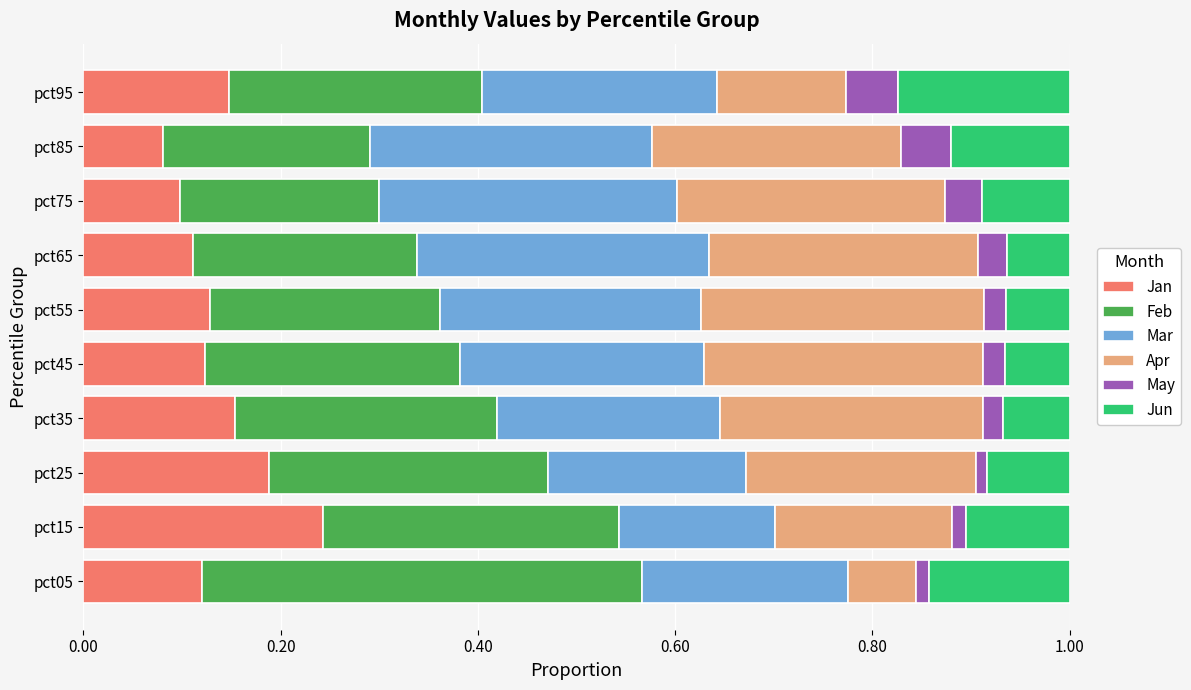

True or false: Jan has a value of 0.2 at pct15.

True